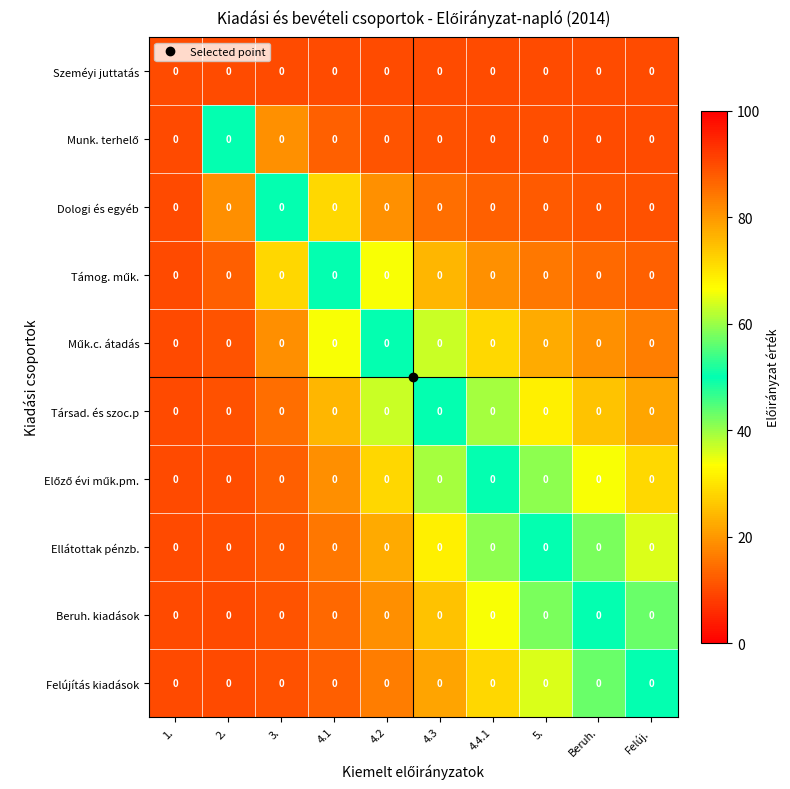

Between 4.1 and Beruh., which is larger?

4.1